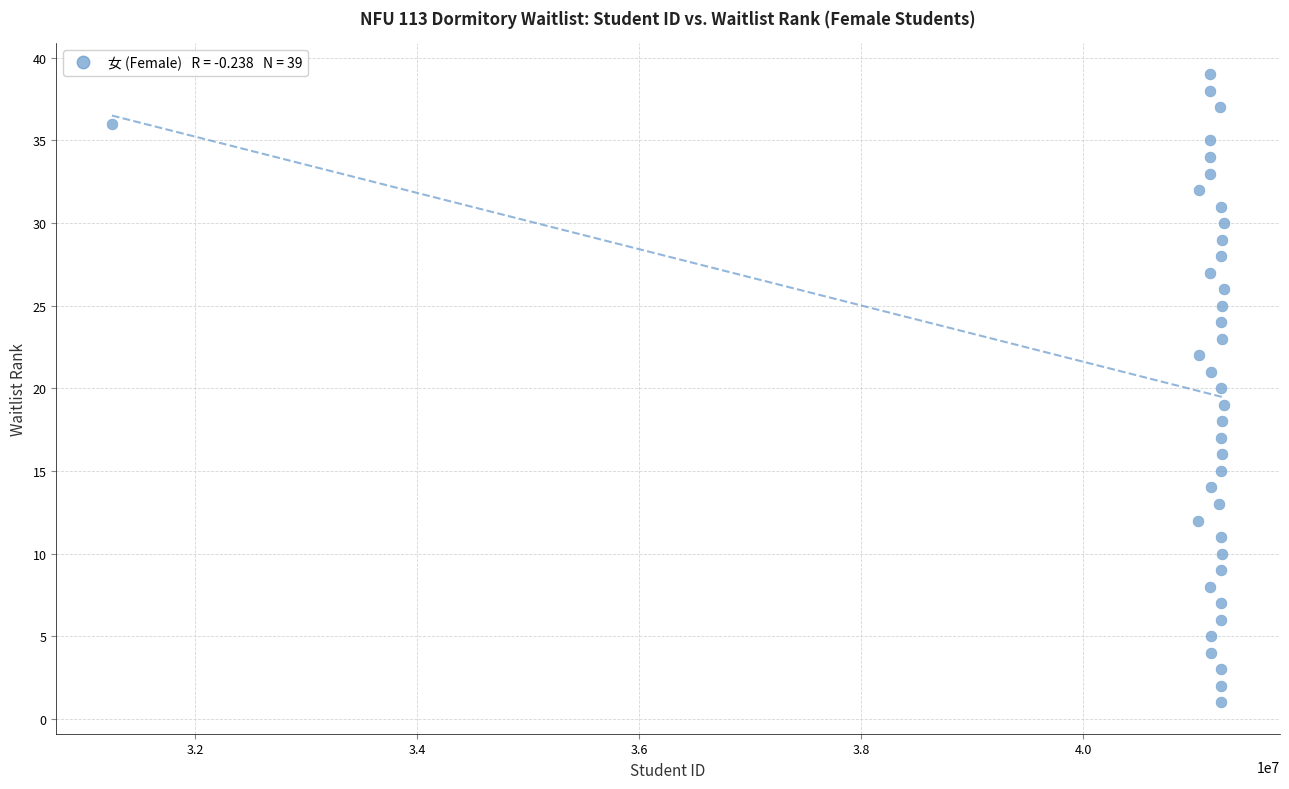

What is the range of Y values (max minus min)?

38